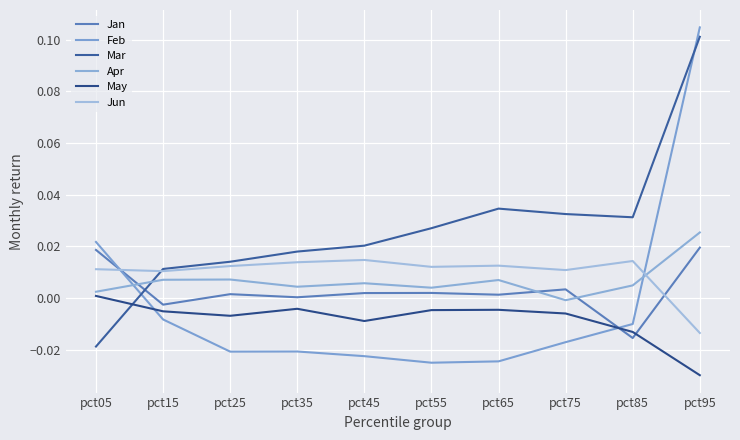

How many lines are shown in the chart?

6